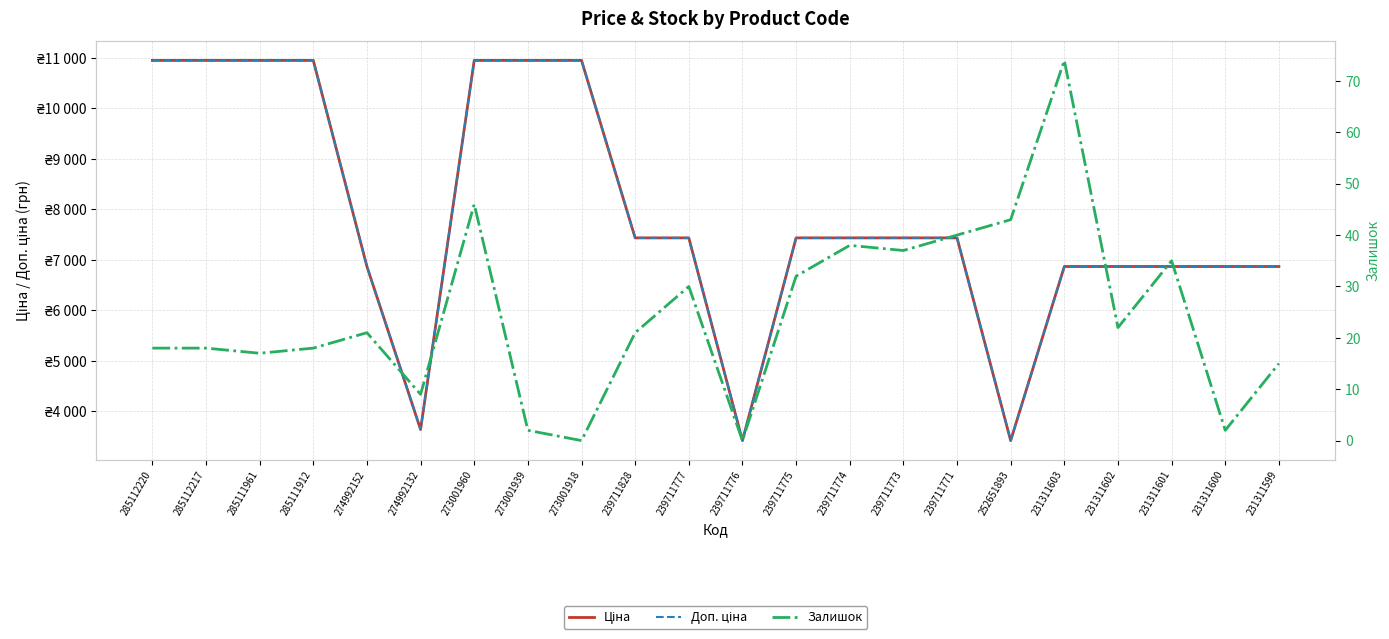

At how many categories does at least one series exceed 717?

22